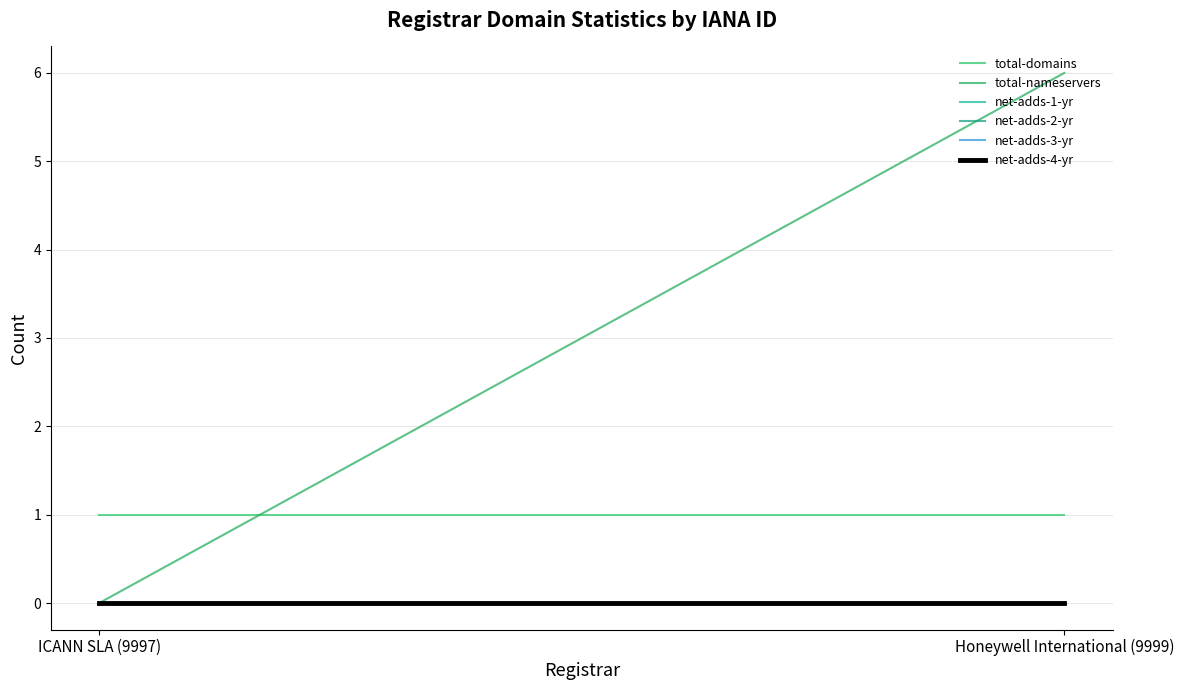

Reading left to right, list all the values displayed in this chart.

total-domains: 1	1
total-nameservers: 0	6
net-adds-1-yr: 0	0
net-adds-2-yr: 0	0
net-adds-3-yr: 0	0
net-adds-4-yr: 0	0